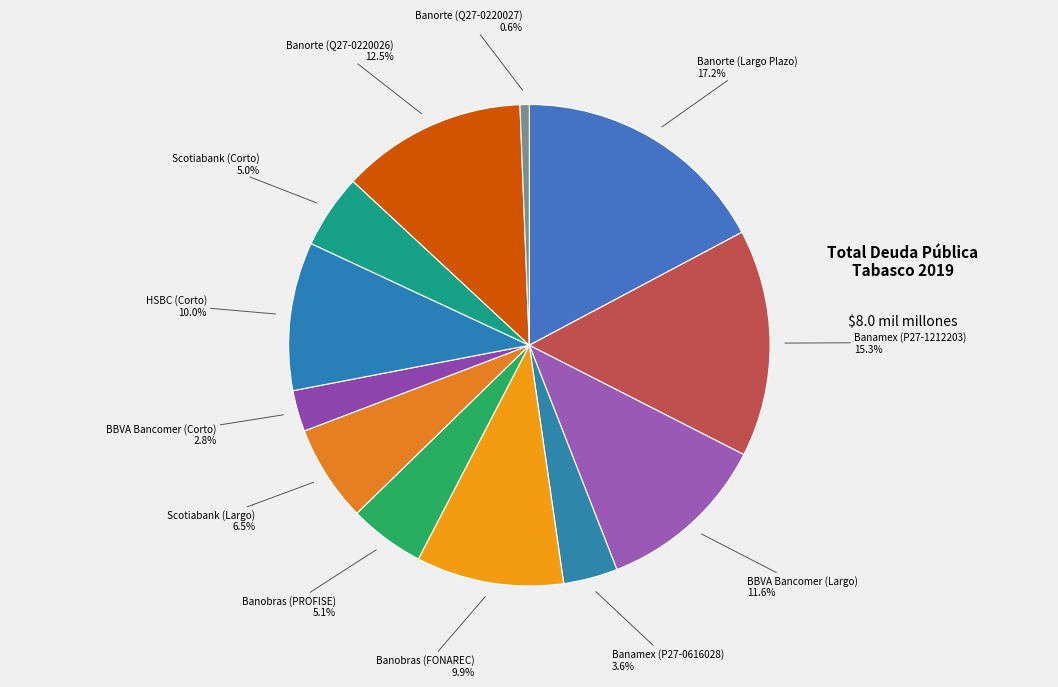

Count the number of slices in the pie.

12